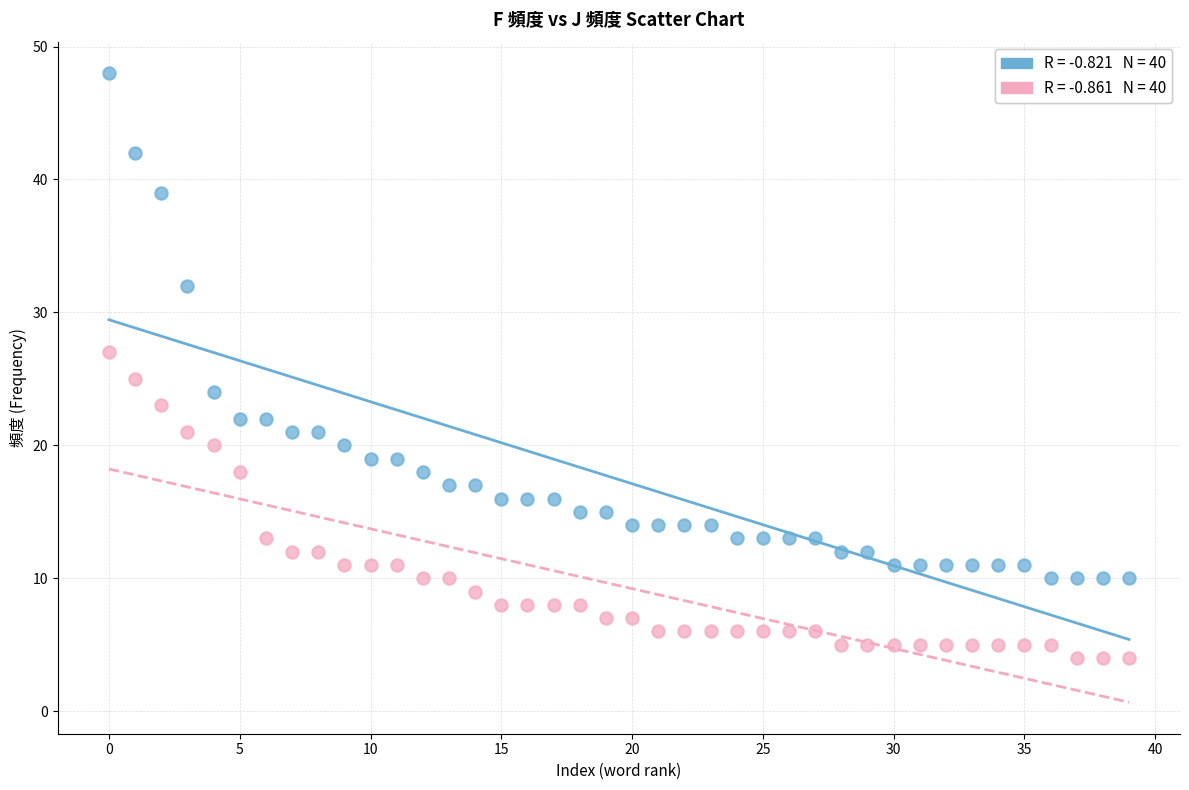

How many points are shown in the scatter plot?

80